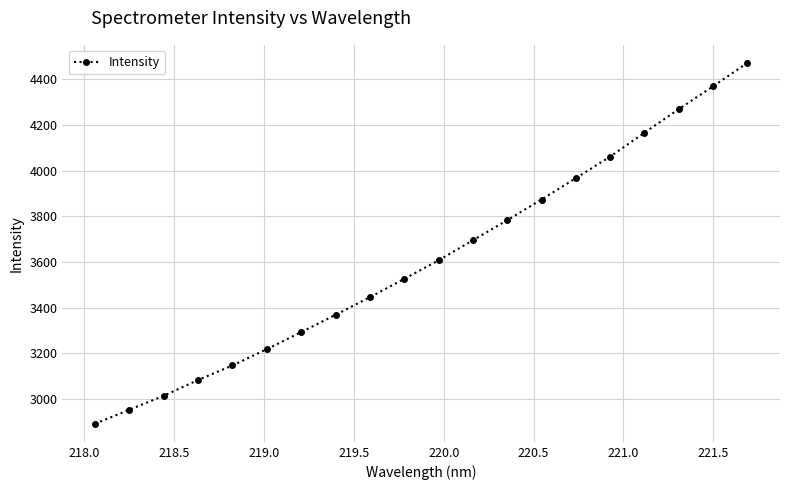

Reading right to left, transcribe all the data shown in this chart.

4470.8	4368.4	4268.4	4165.3	4060.9	3966.4	3873.0	3782.4	3694.7	3606.8	3525.7	3445.6	3368.4	3292.8	3218.2	3147.0	3083.7	3014.5	2953.7	2891.9